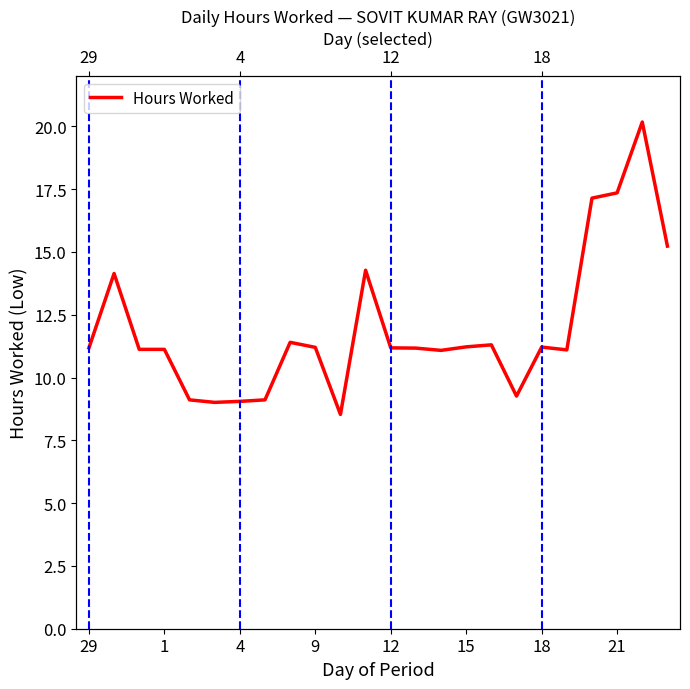

What is the sum of all values?

286.6